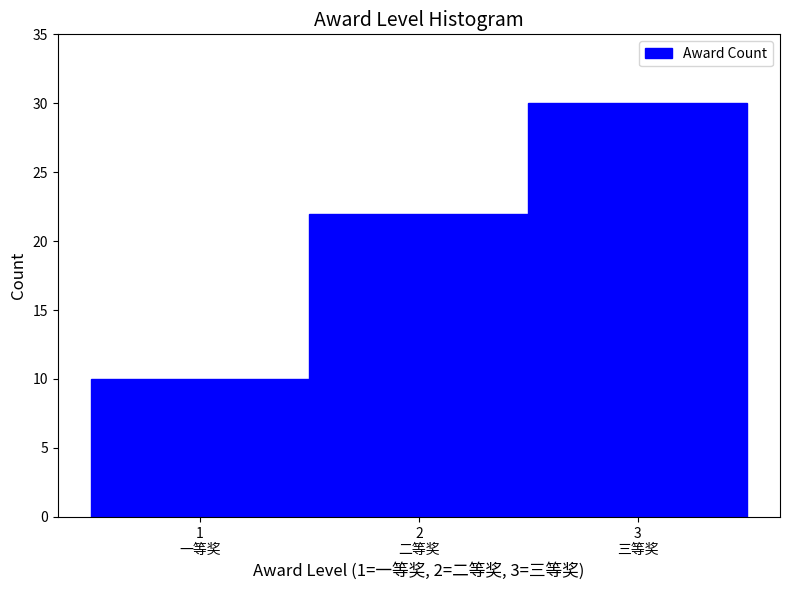

Reading right to left, extract all data points from this chart.

30	22	10